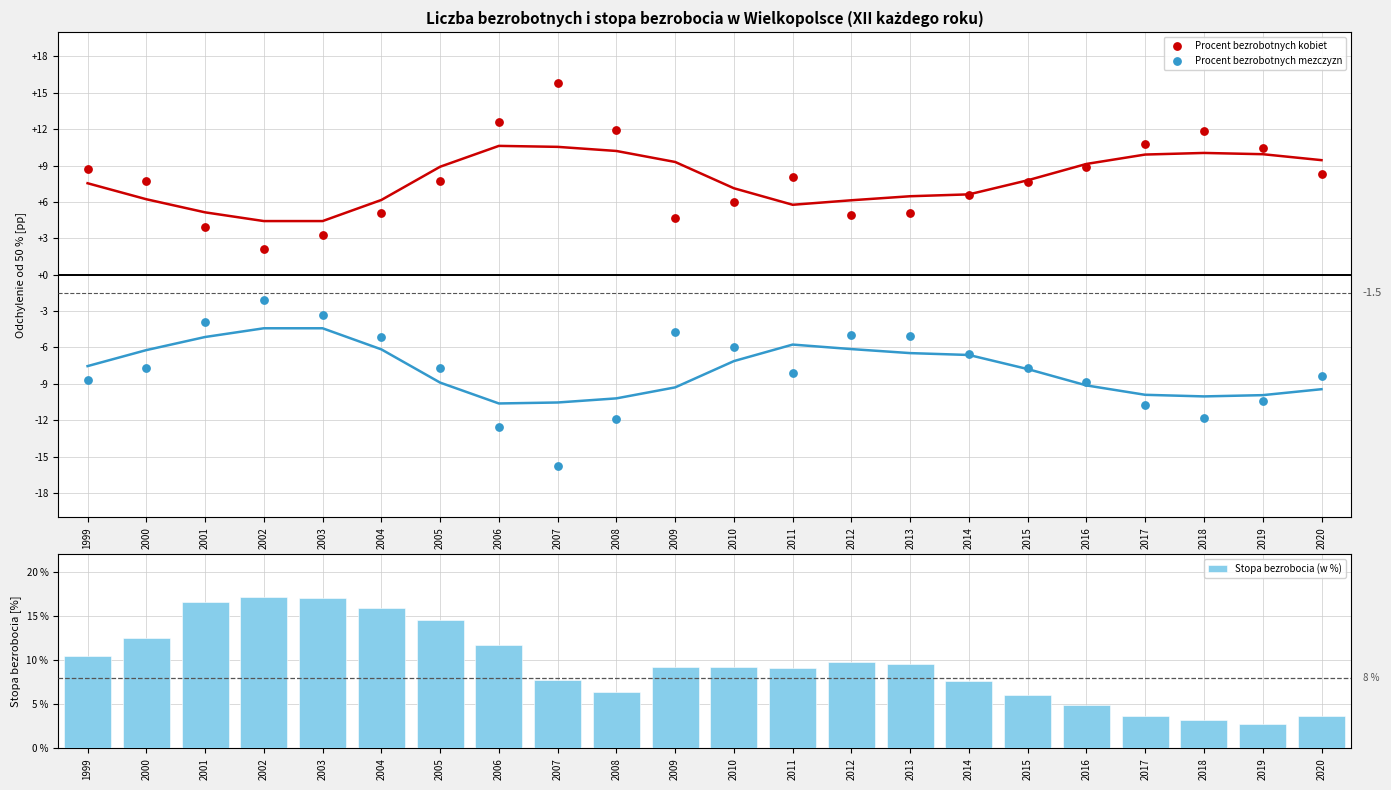

At which category is the sum across all series the highest?

2002